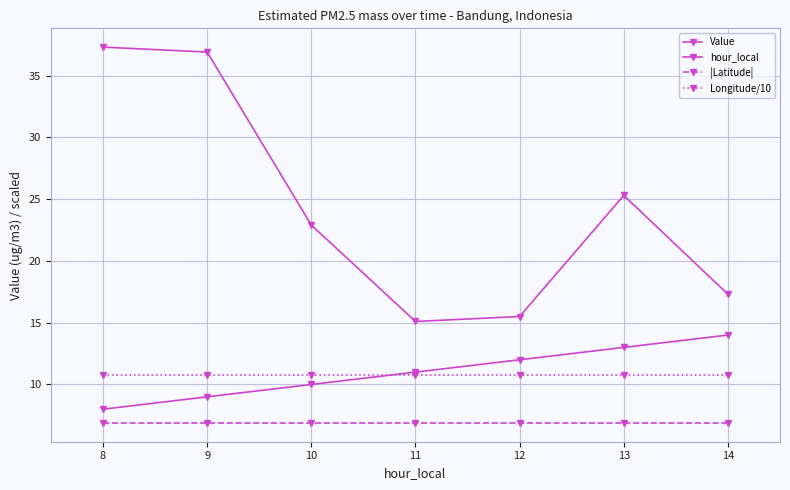

How many lines are shown in the chart?

4